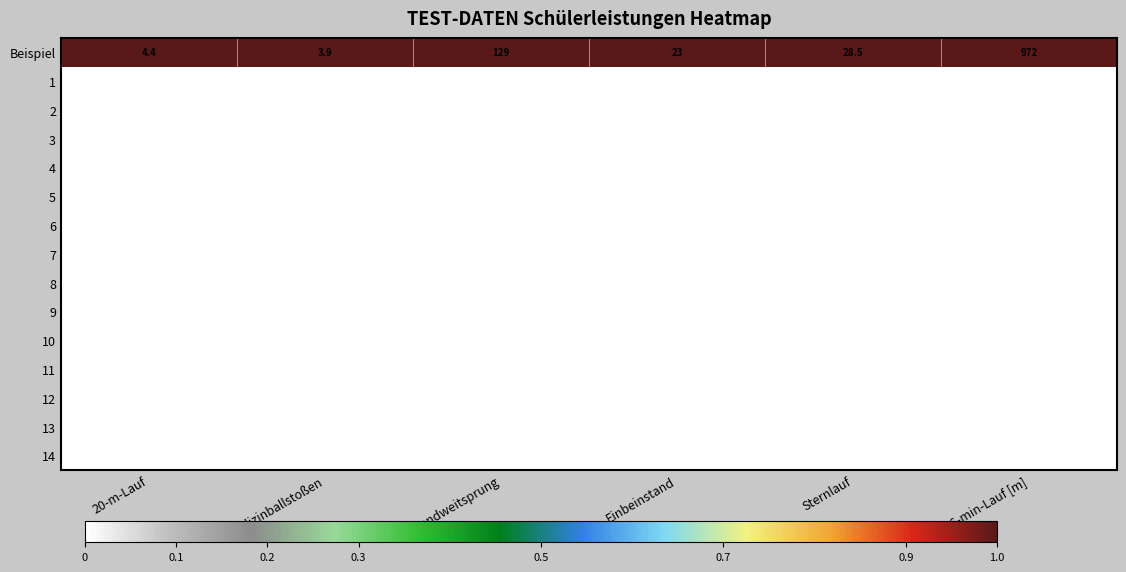

List the labels in order of Beispiel value, smallest first.

Medizinballstoßen, 20-m-Lauf, Einbeinstand, Sternlauf, Standweitsprung, 6-min-Lauf [m]